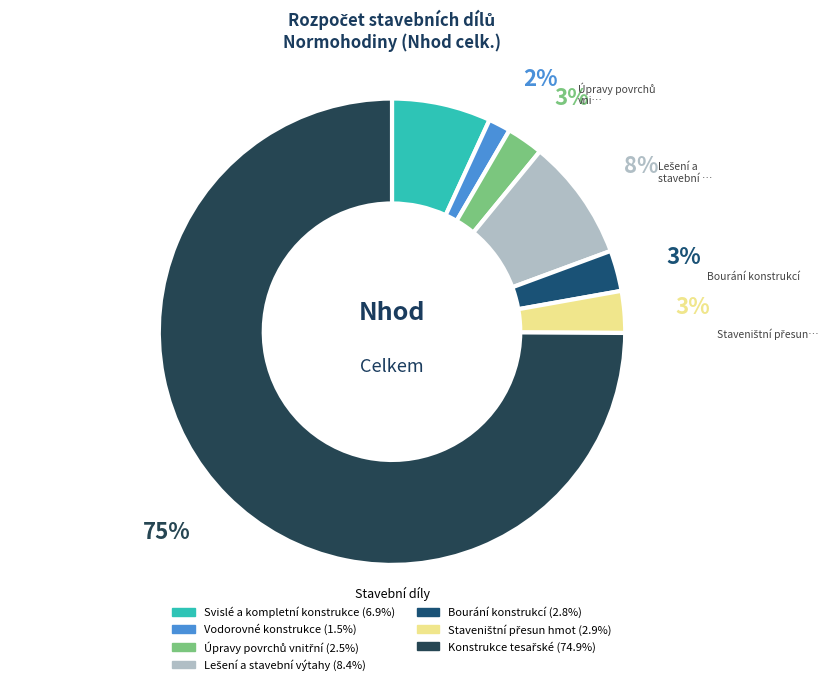

Which category has the biggest portion of the pie?

Konstrukce tesařské